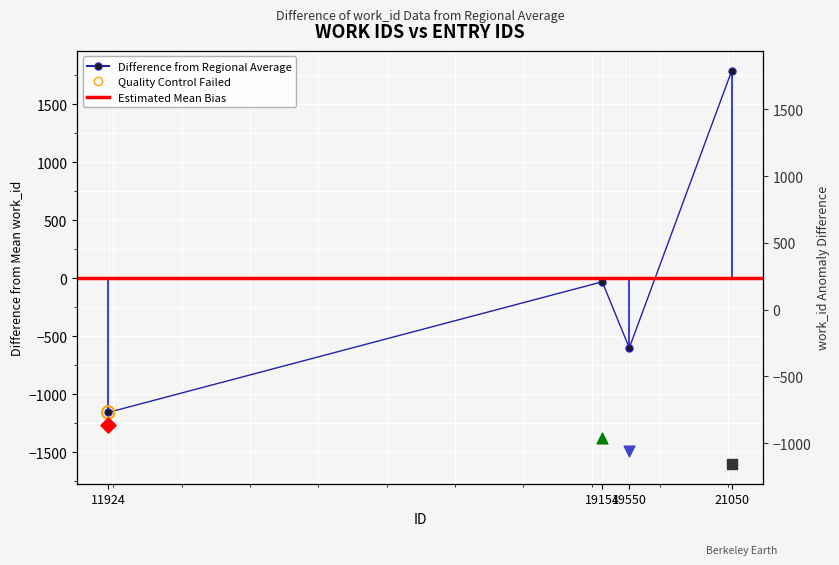

Between 19550 and 21050, which is larger?

21050